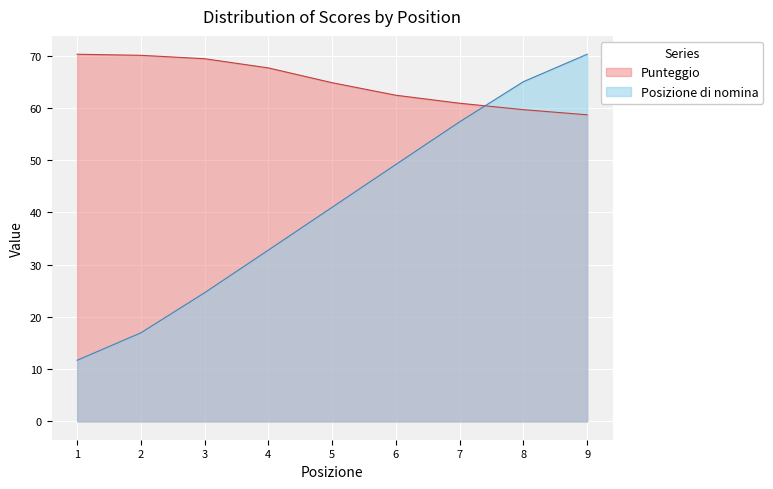

What is the sum of all Posizione di nomina values?

368.8